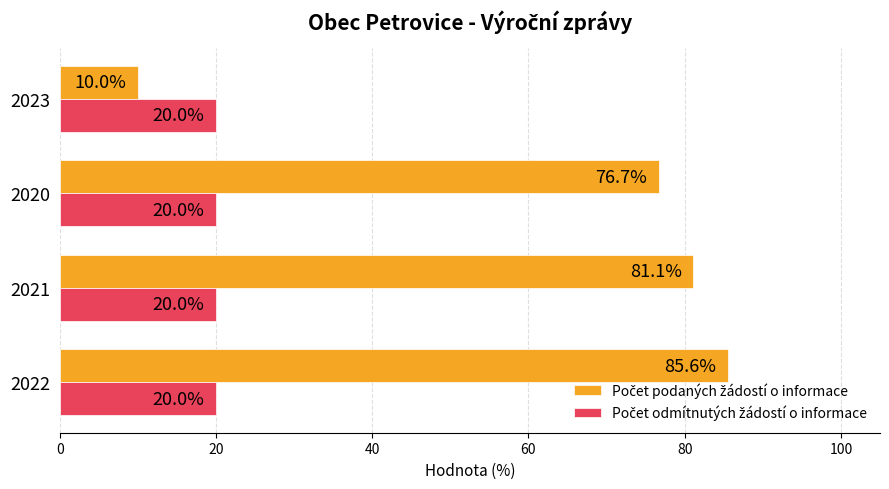

At how many categories does at least one series exceed 23?

3